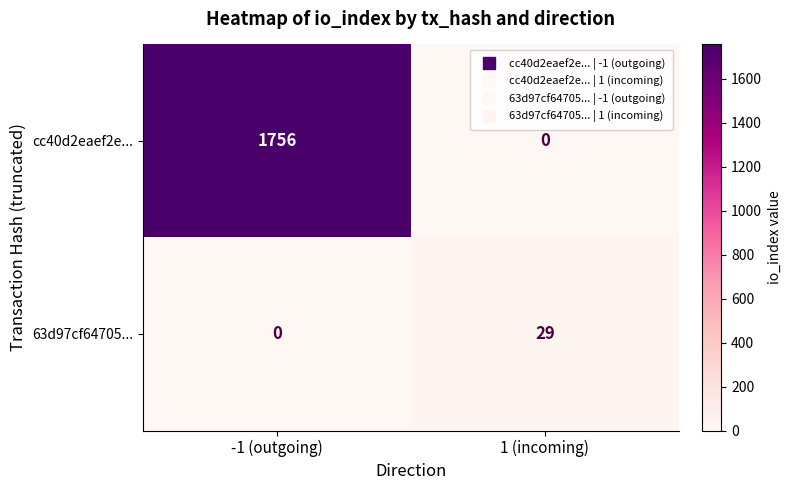

Which series has the widest spread of values?

cc40d2eaef2e...